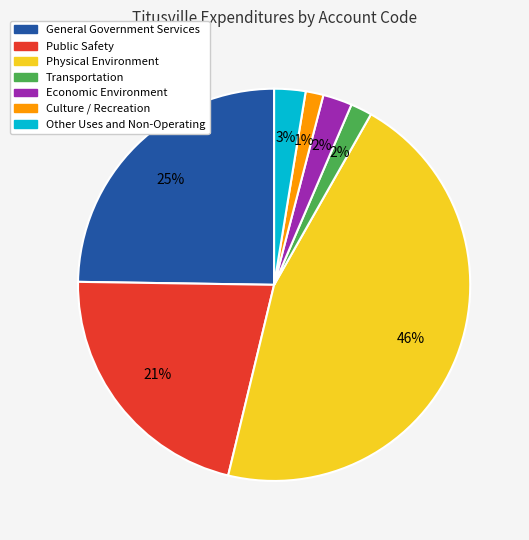

Which slice is the largest?

Physical Environment